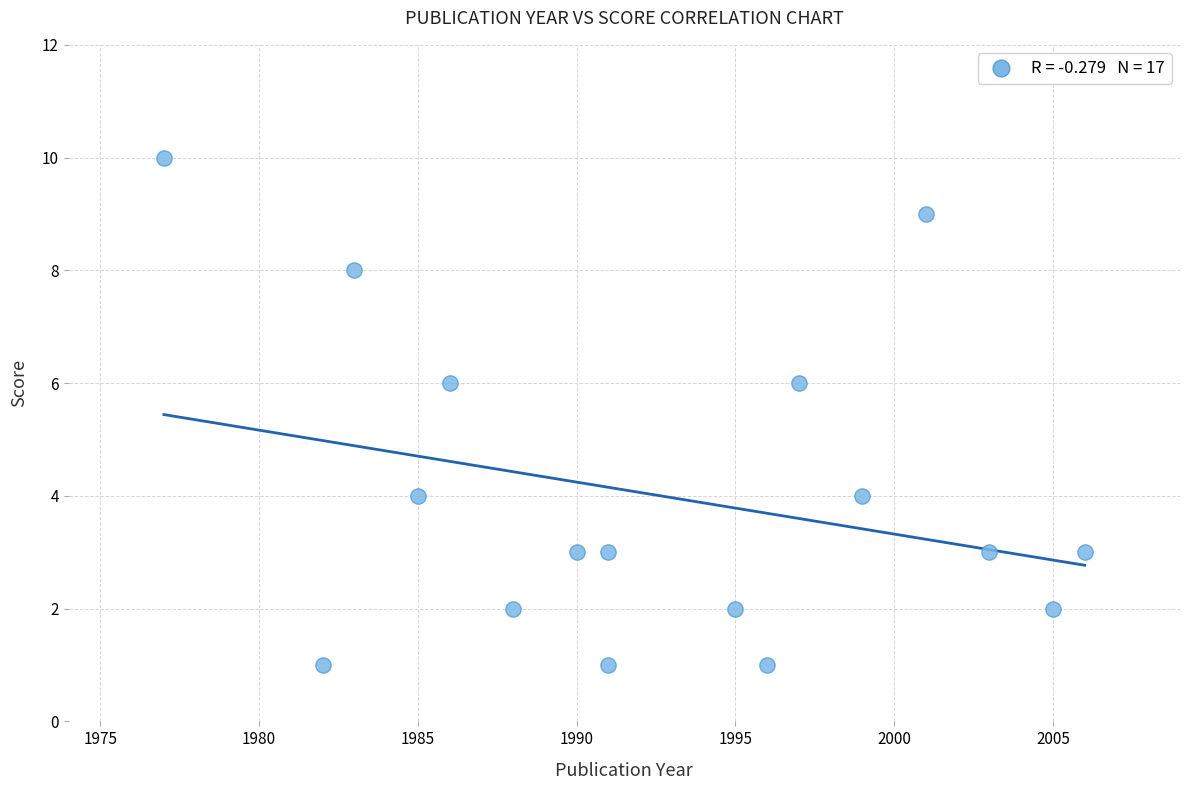

What is the range of X values (max minus min)?

29